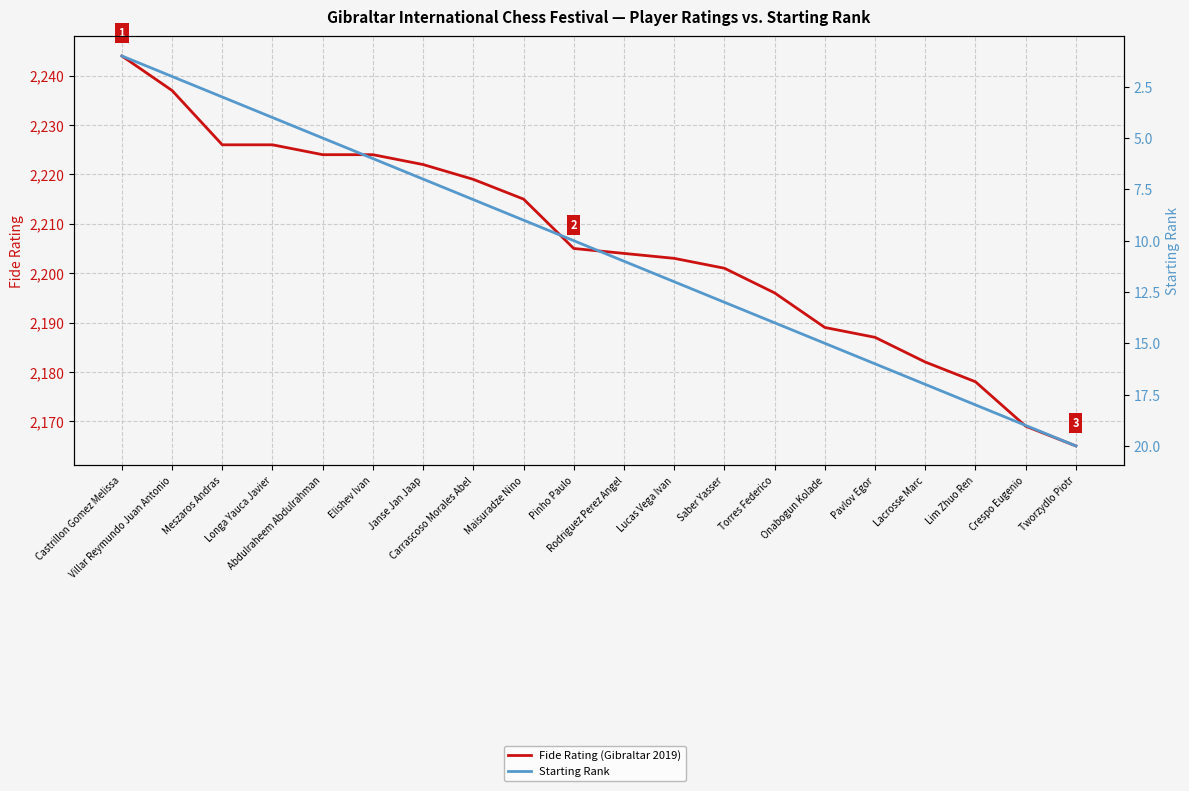

Rank the categories by Fide Rating (Gibraltar 2019) value from lowest to highest.

Tworzydlo Piotr, Crespo Eugenio, Lim Zhuo Ren, Lacrosse Marc, Pavlov Egor, Onabogun Kolade, Torres Federico, Saber Yasser, Lucas Vega Ivan, Rodriguez Perez Angel, Pinho Paulo, Maisuradze Nino, Carrascoso Morales Abel, Janse Jan Jaap, Abdulraheem Abdulrahman, Elishev Ivan, Meszaros Andras, Longa Yauca Javier, Villar Reymundo Juan Antonio, Castrillon Gomez Melissa